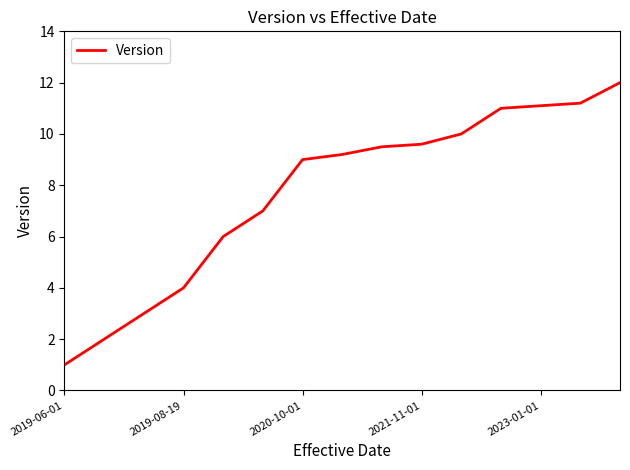

True or false: the data has more than 2 interior local peaks.

False